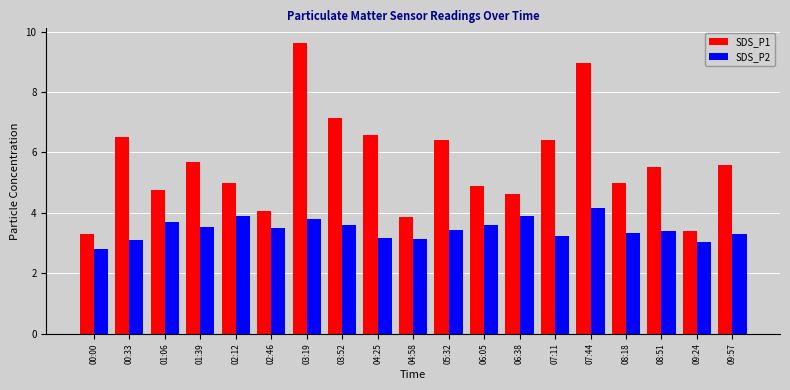

Read the SDS_P2 value at 06:05.

3.6